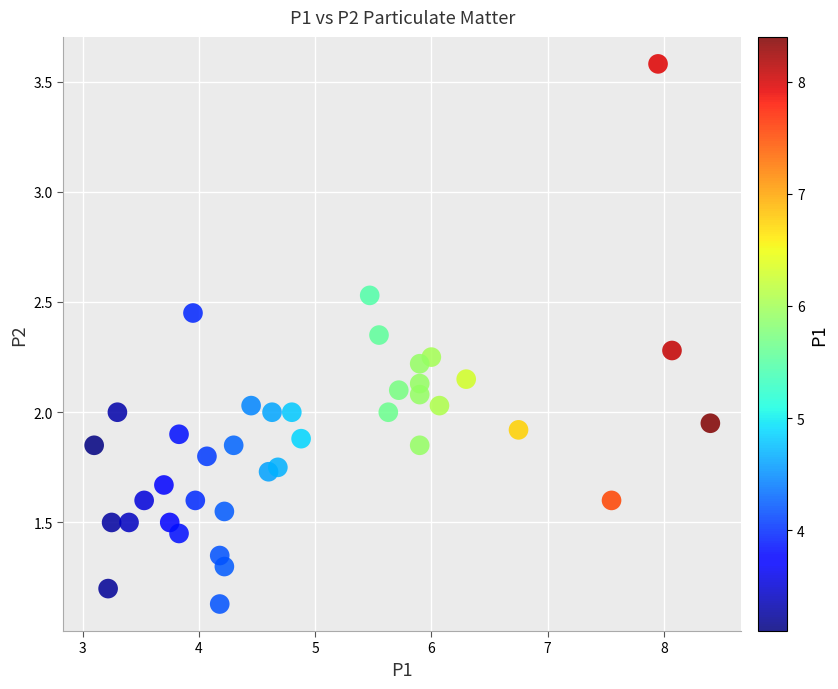

What is the range of X values (max minus min)?

5.3